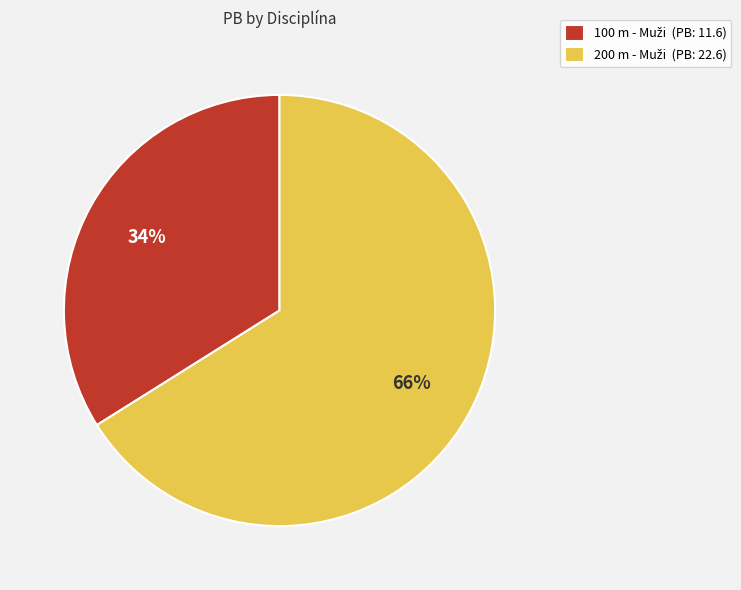

To the nearest percent, what is the difference between the largest and smallest slice percentages?

32%